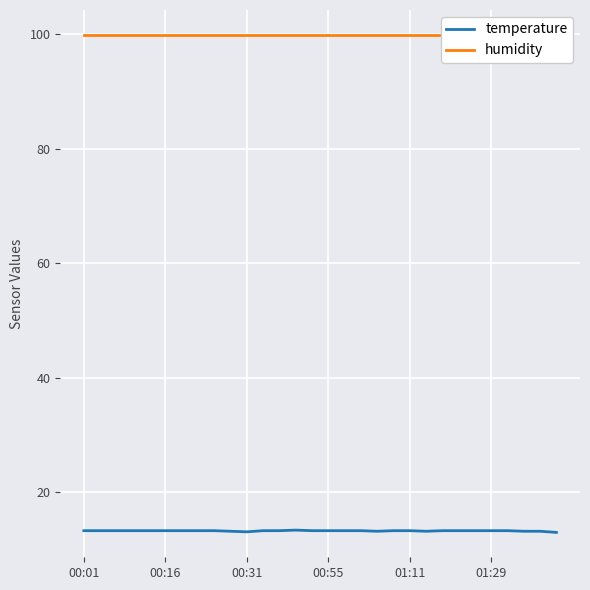

Count the temperature values in the range 13 to 14.

30